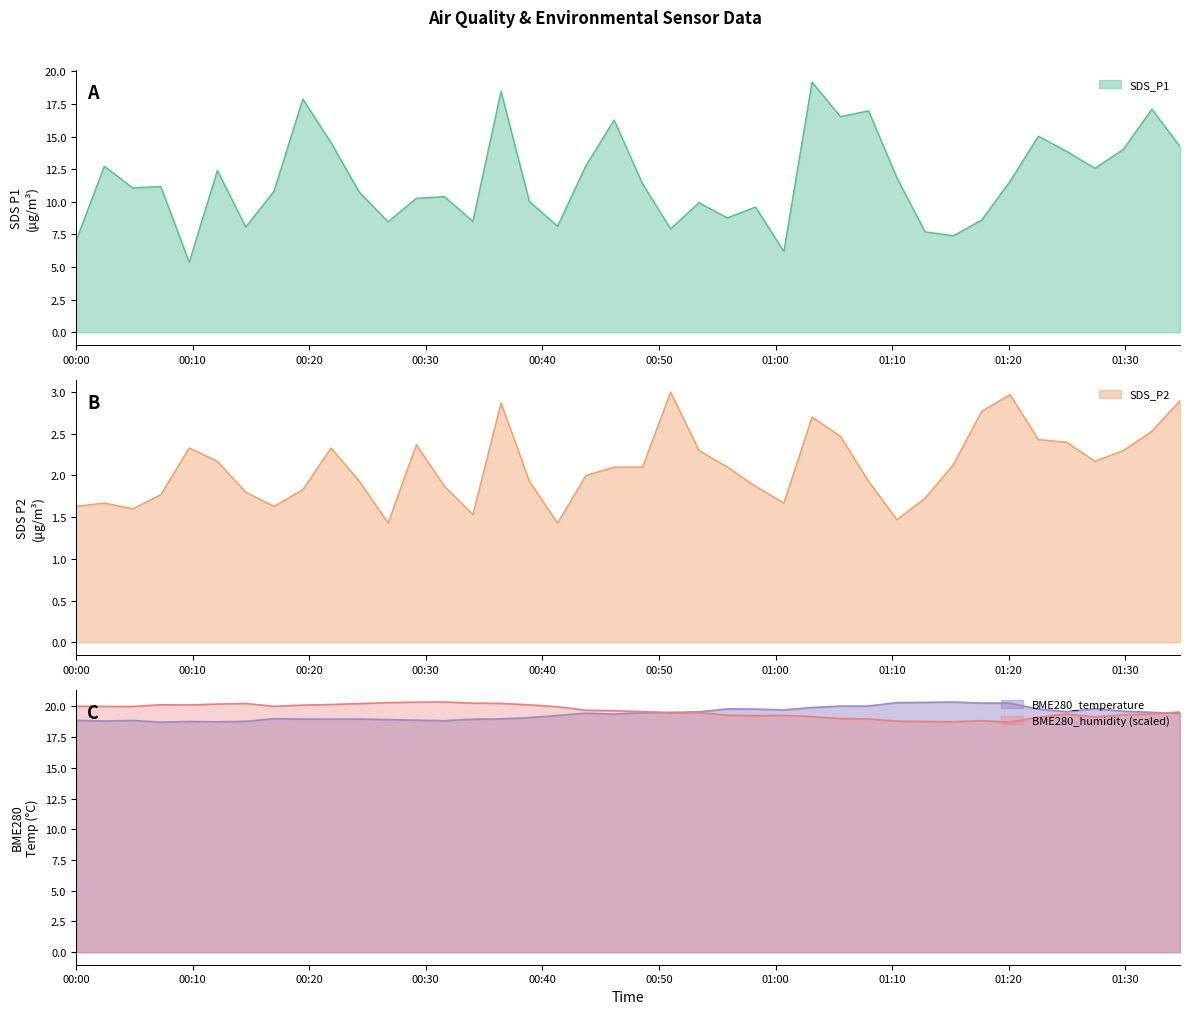

How many data points in BME280_temperature are less than 19?

16